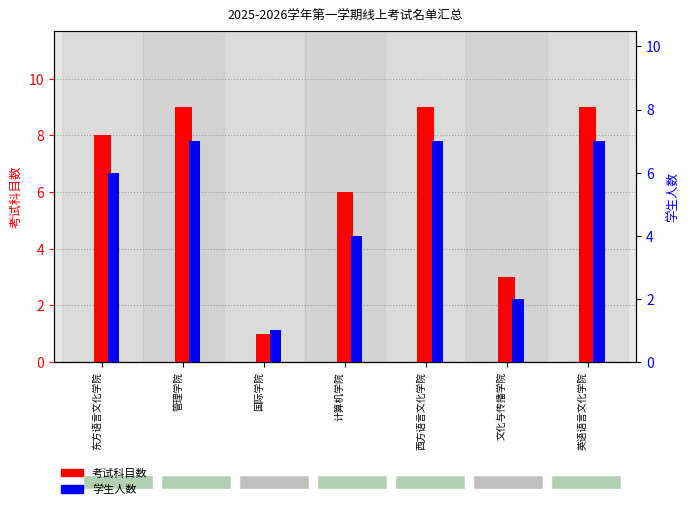

Rank the series at 东方语言文化学院 from highest to lowest value.

考试科目数, 学生人数